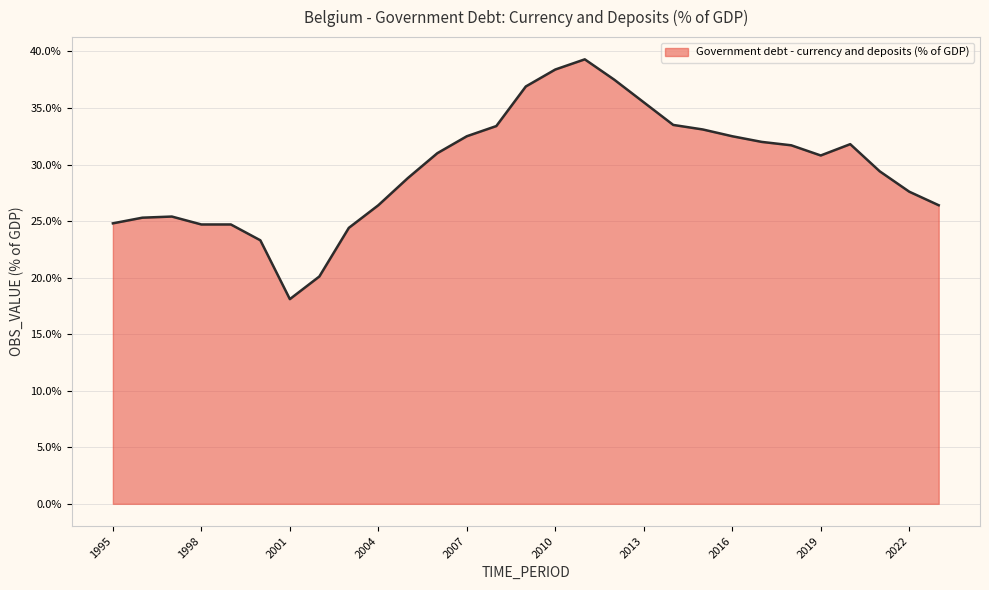

Does the chart have visible grid lines?

Yes